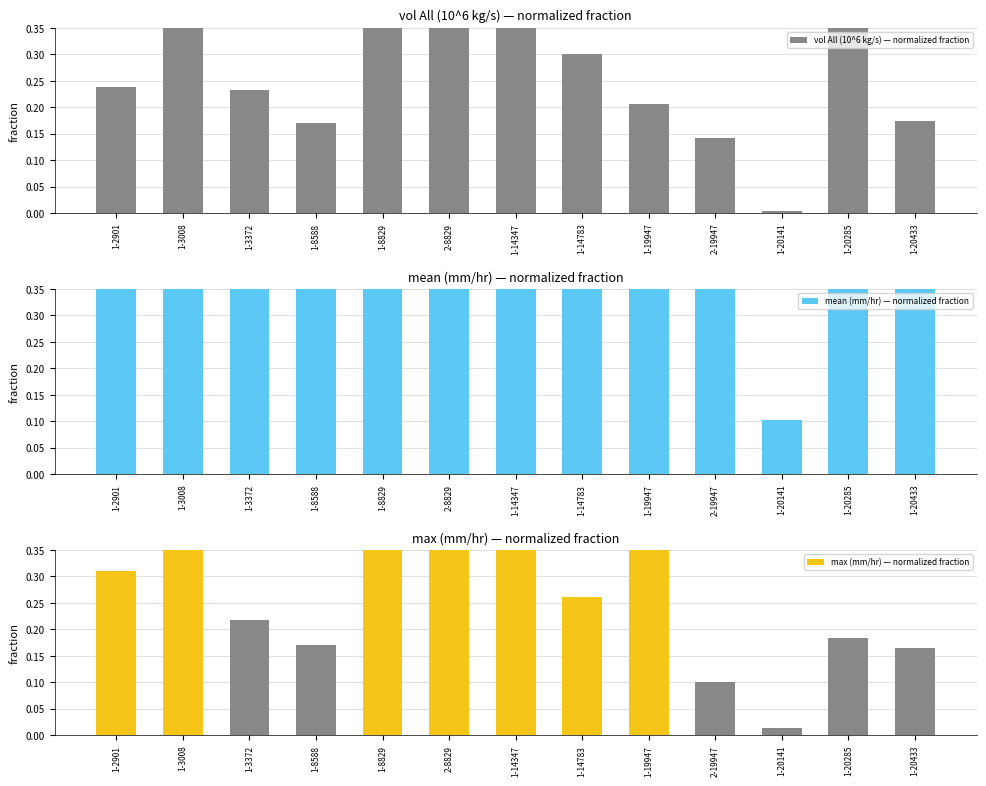

True or false: vol All (10^6 kg/s) — normalized fraction has a value of 0.2 at 1-2901.

True